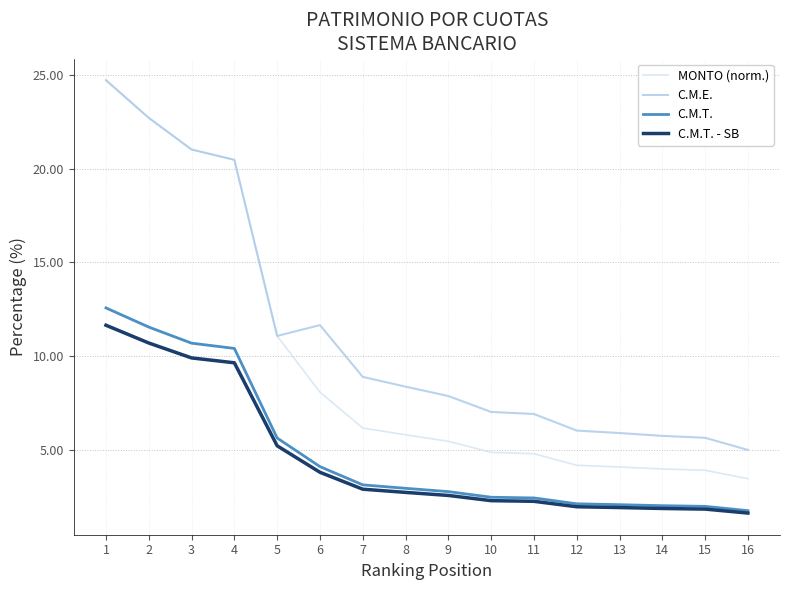

True or false: C.M.E. and C.M.T. - SB cross at least once.

False